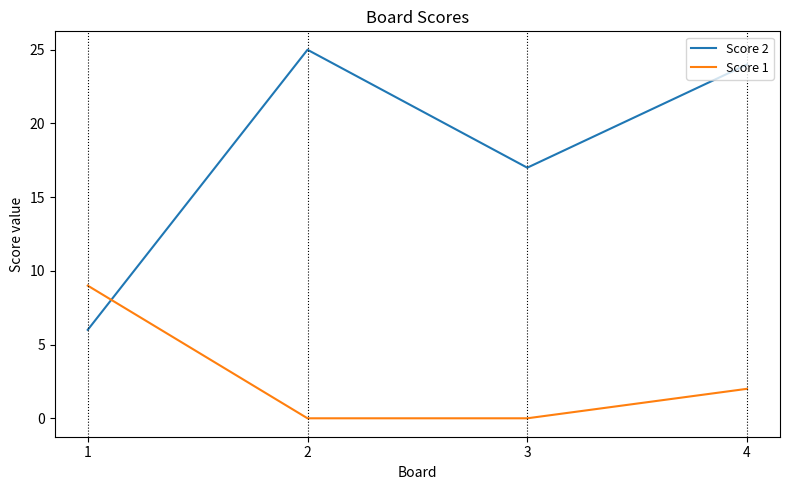

Is this an area chart (filled region under the line)?

No